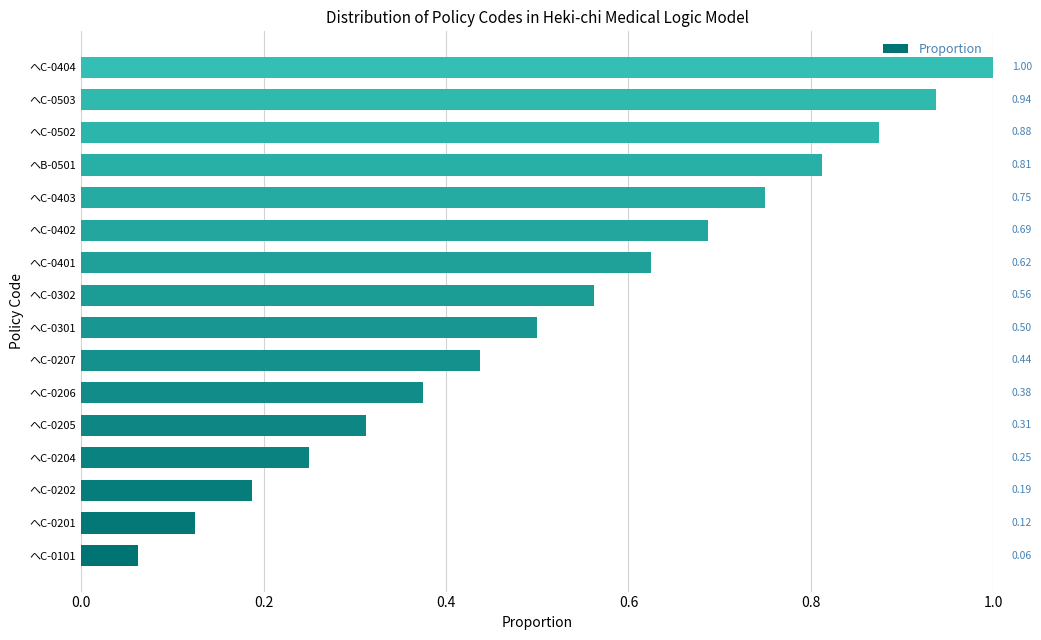

What is the sum of all values?

8.5